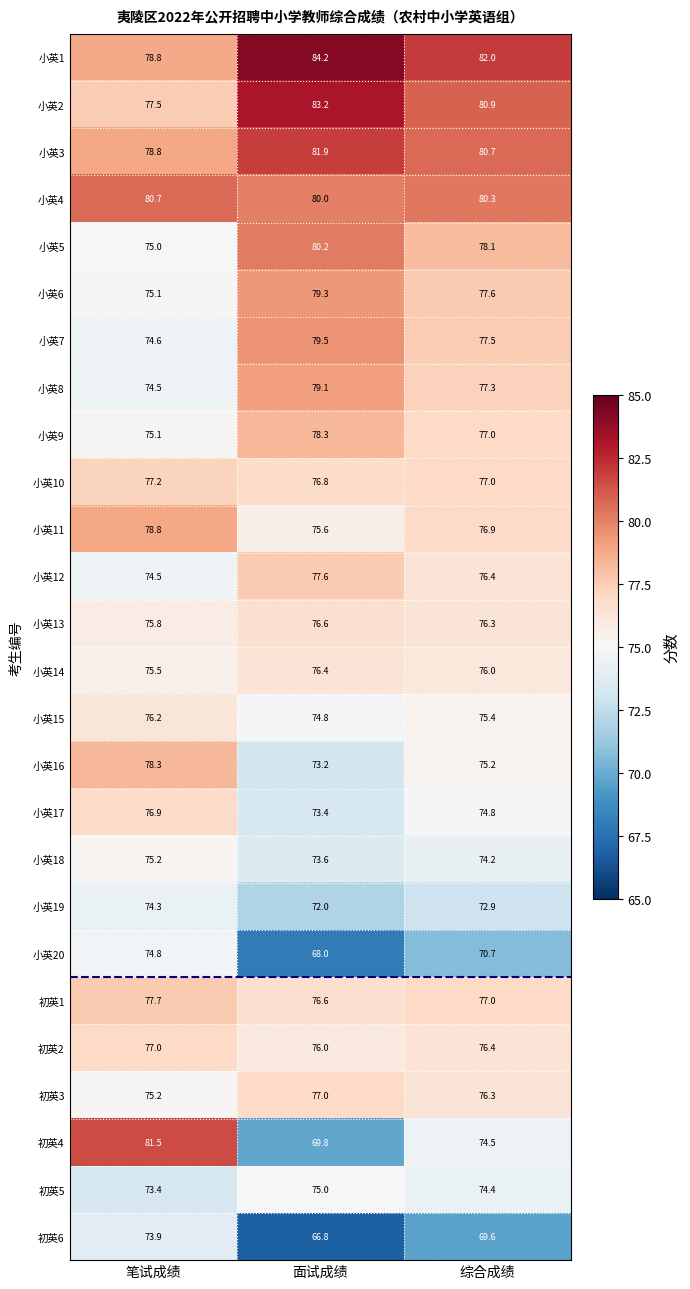

What is the sum of the 小英15 values at 面试成绩 and 综合成绩?

150.2